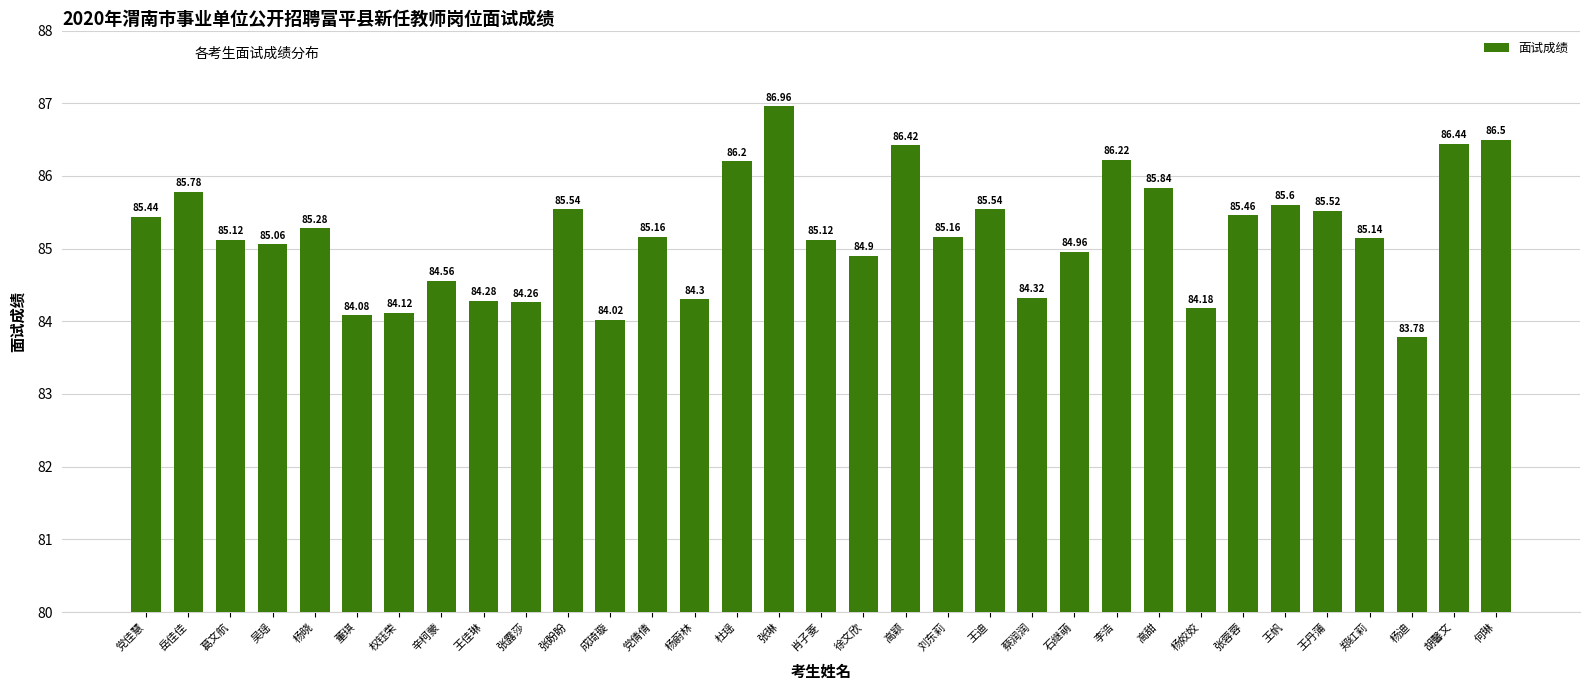

What is the maximum value shown in the chart?

87.0